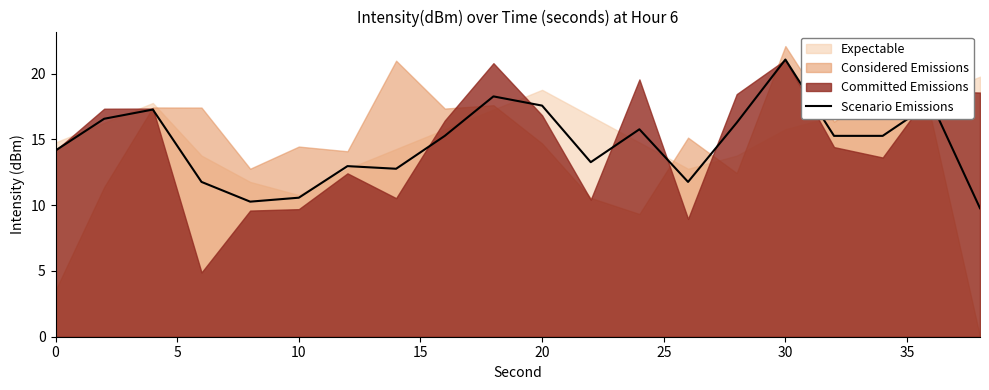

Reading right to left, extract all data points from this chart.

9.8	17.8	15.3	15.3	21.1	16.3	11.8	15.8	13.3	17.6	18.3	15.3	12.8	13.0	10.6	10.3	11.8	17.3	16.6	14.2